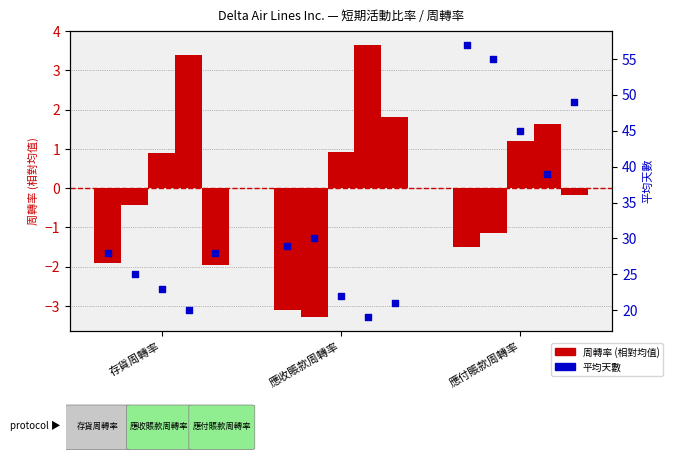

At how many categories does at least one series exceed 26?

3